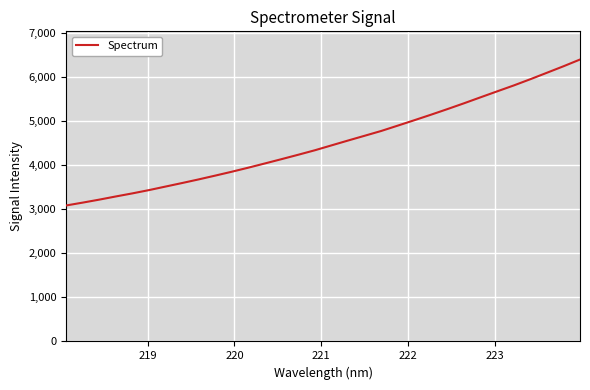

True or false: the data has more than 2 interior local peaks.

False